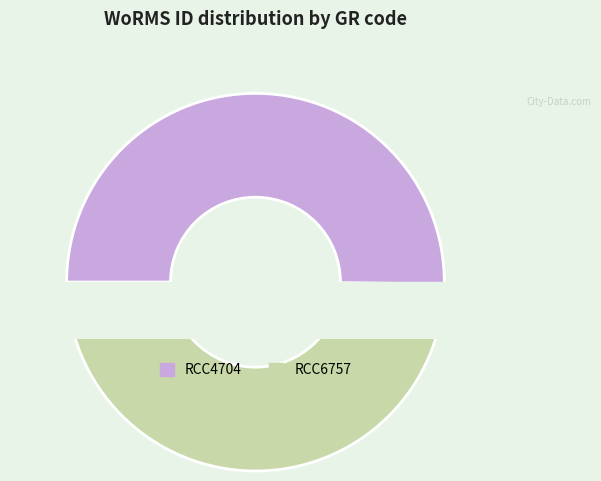

What is the change in value from RCC4704 to RCC6757?

-2176